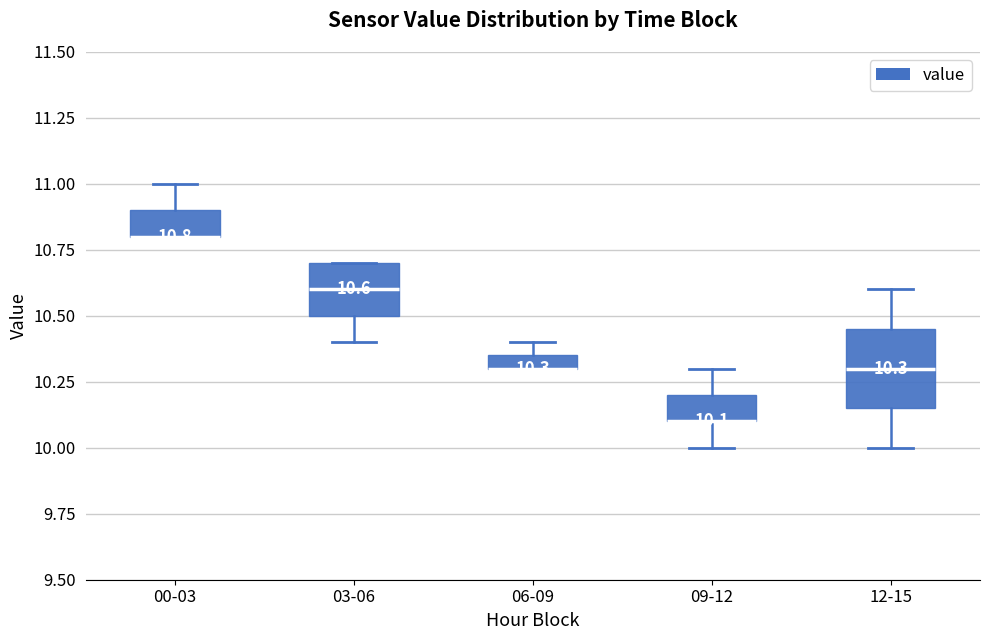

Which box is the tallest, from its lower edge to its upper edge?

12-15